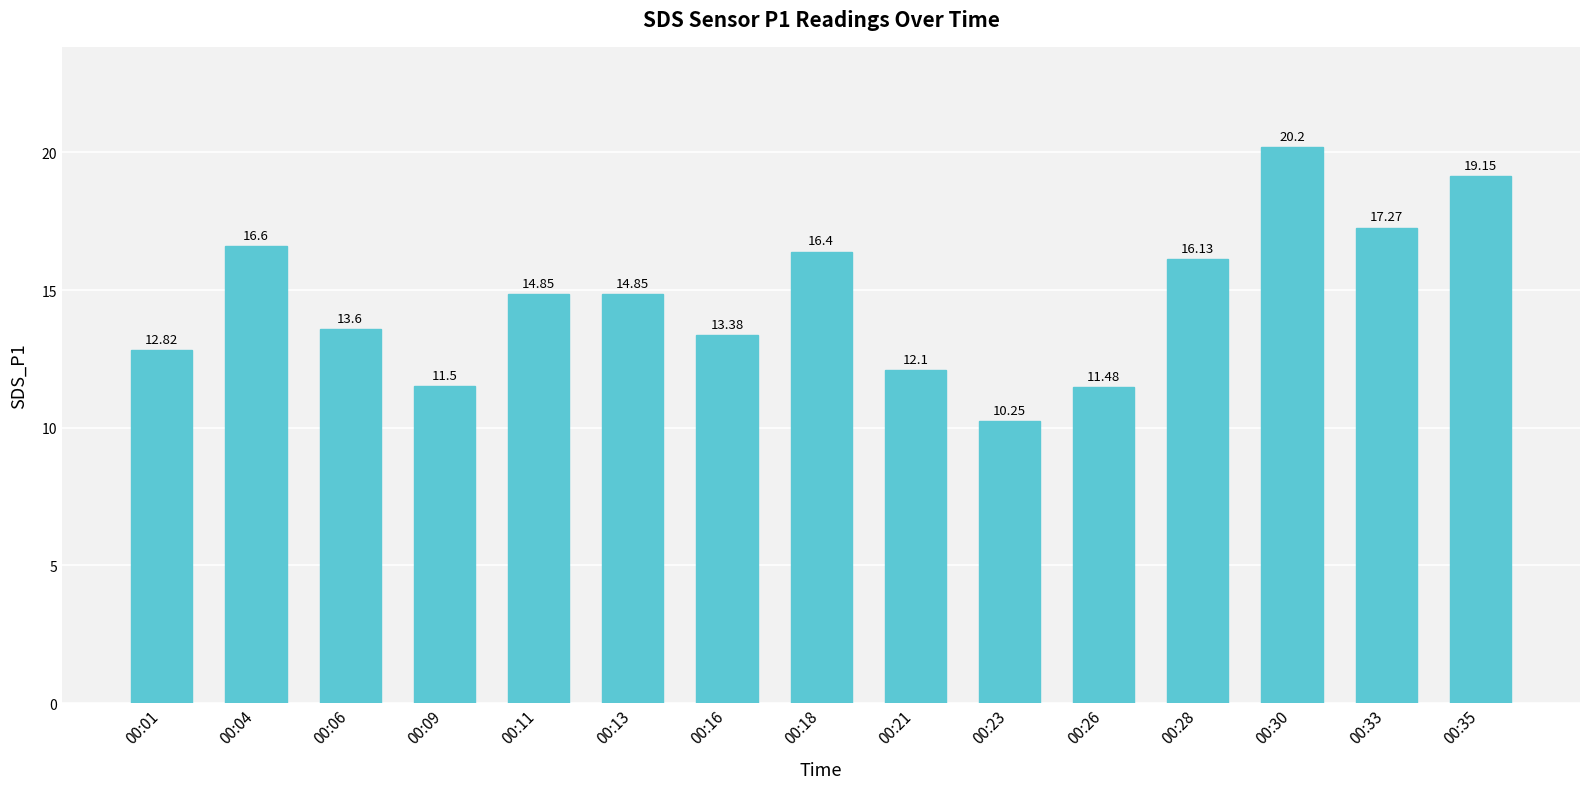

The value at 00:35 is 19.1. True or false?

True